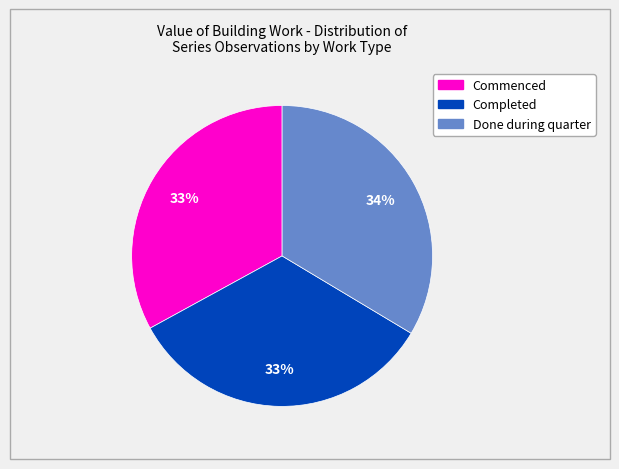

Count the number of slices in the pie.

3